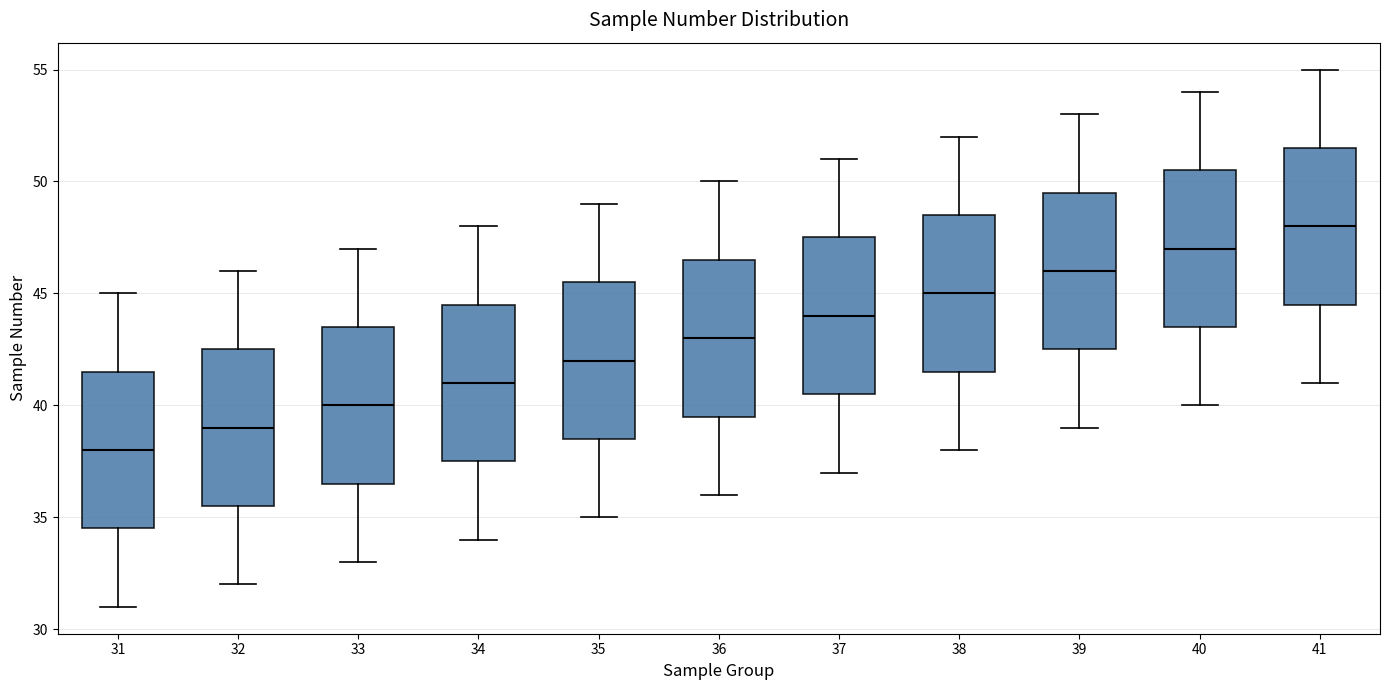

Which box has the lowest median line?

31